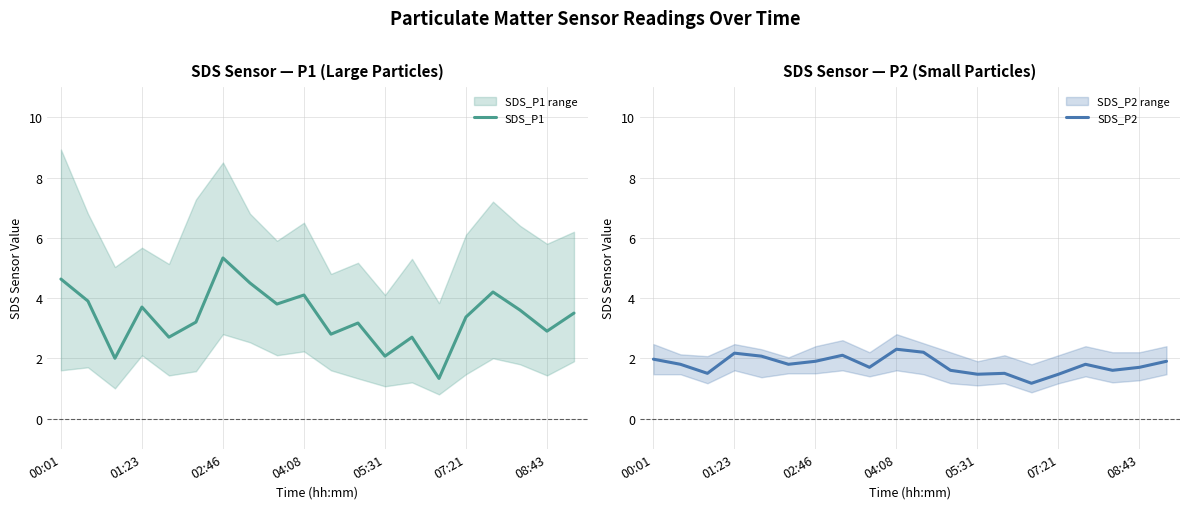

Where does the SDS_P1 series first go above 3?

00:01